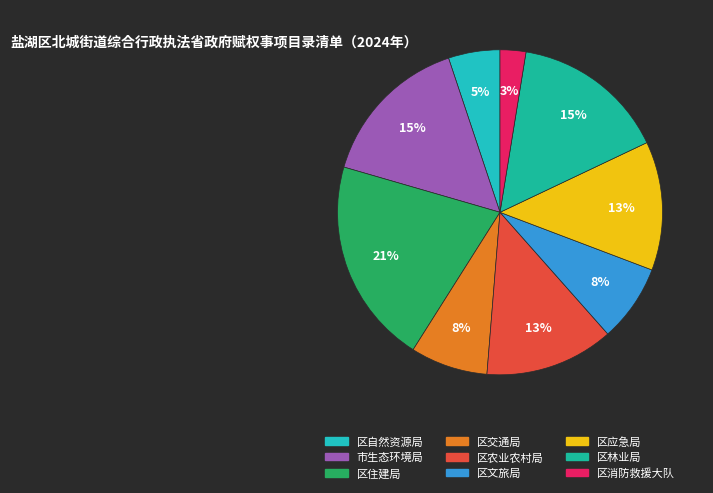

Do 区农业农村局 and 区林业局 together represent more than half of the pie?

No